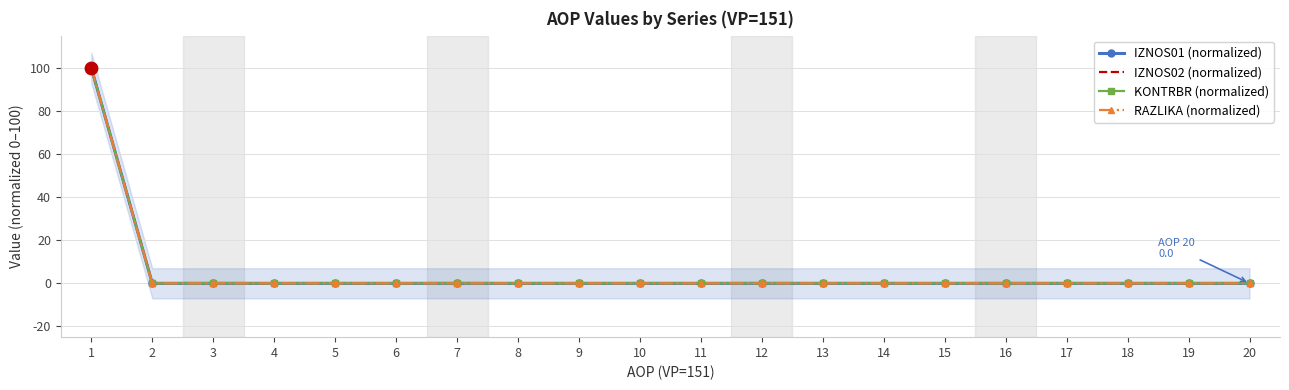

Which series has the largest total across all categories?

IZNOS01 (normalized)